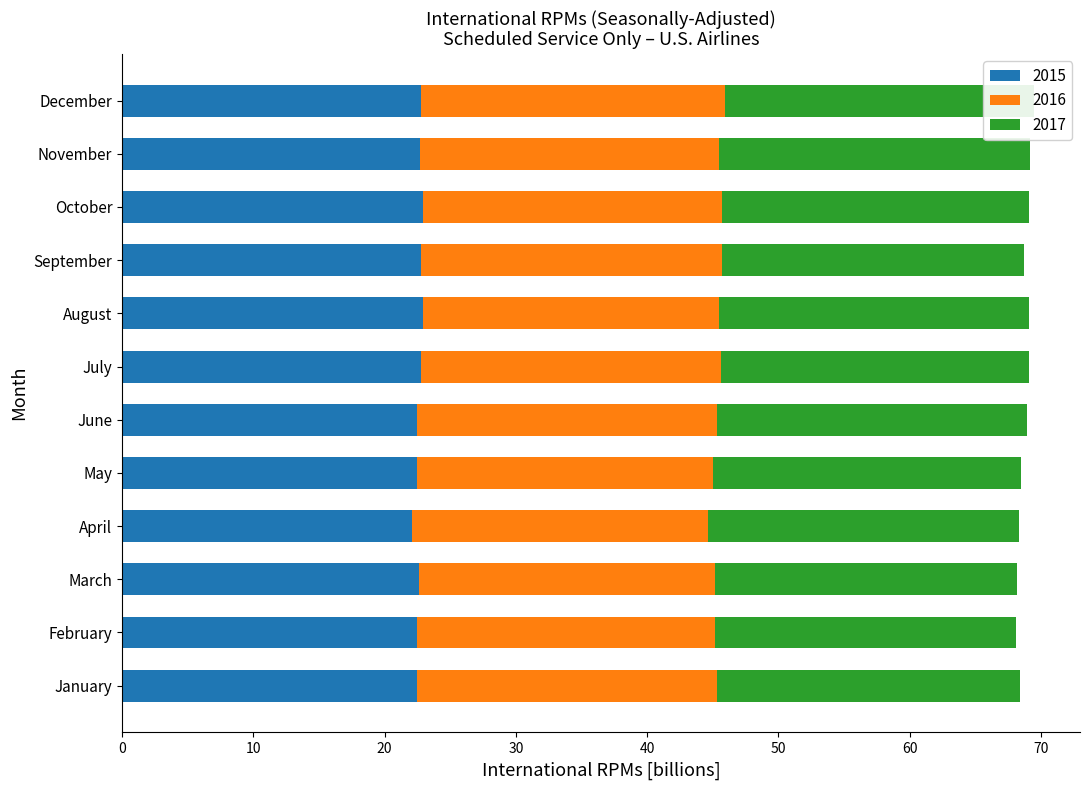

The 2015 series shows 39.7 at May. True or false?

False